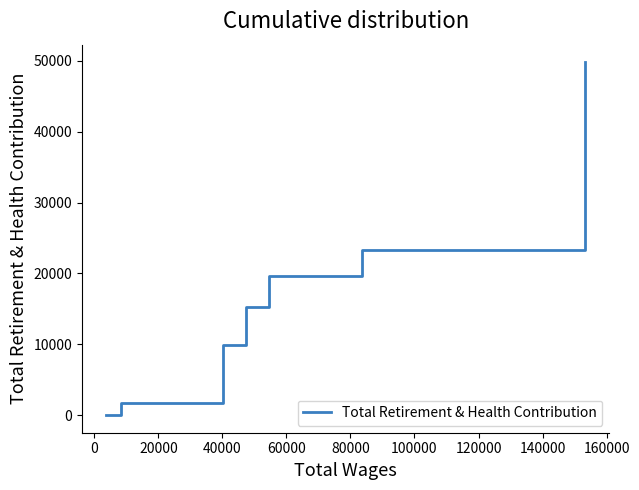

True or false: there are more than 0 points higher than both neighbors.

False